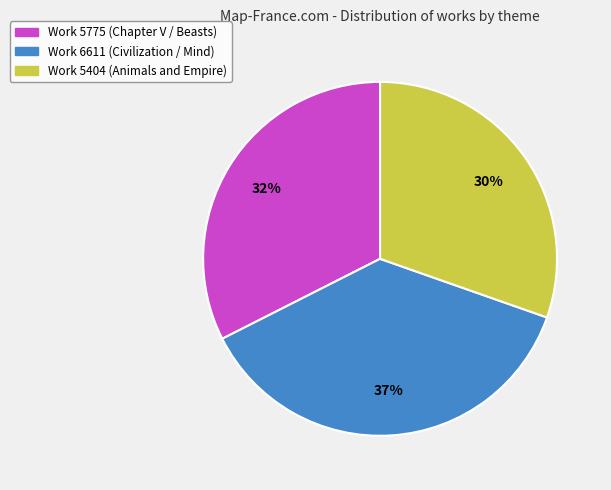

What is the smallest slice in the pie chart?

Work 5404 (Animals and Empire)